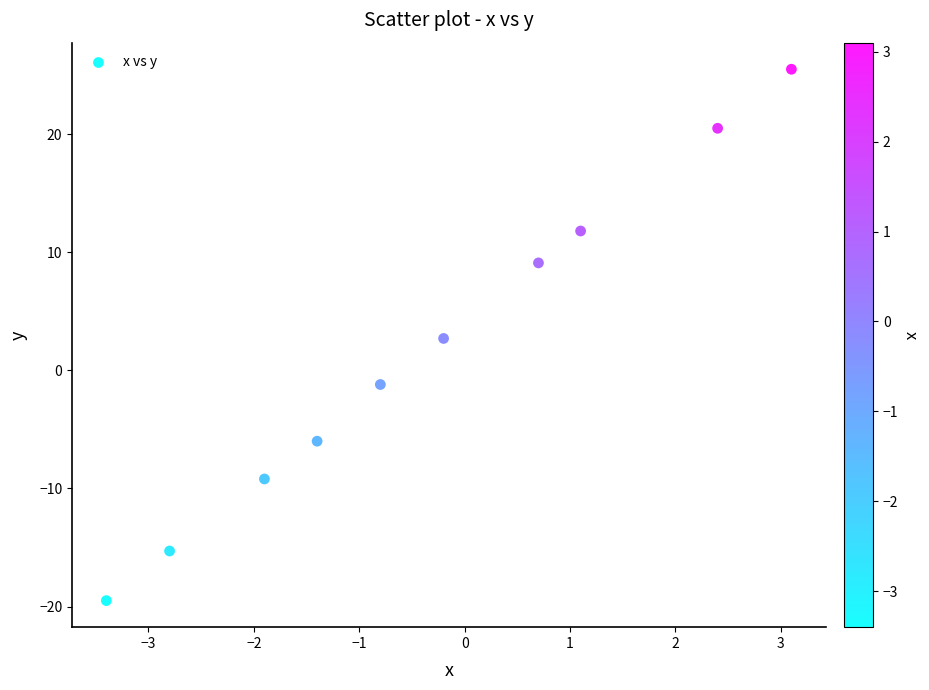

What is the range of X values (max minus min)?

6.5